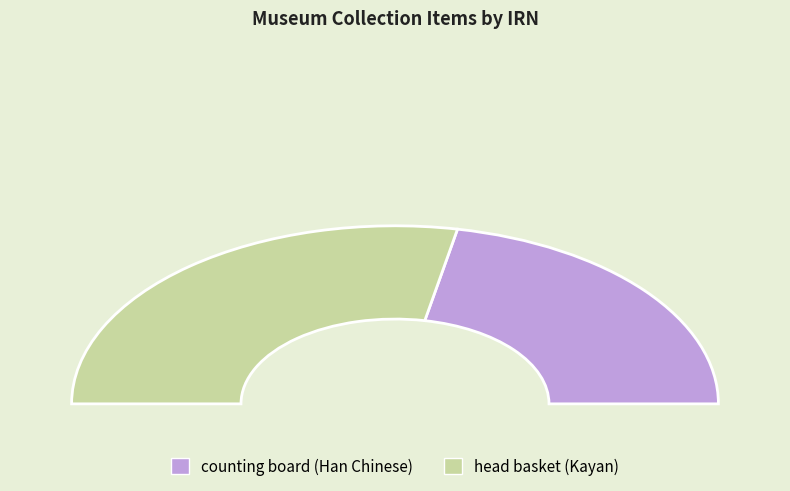

Rank the categories by value from highest to lowest.

head basket (Kayan), counting board (Han Chinese)